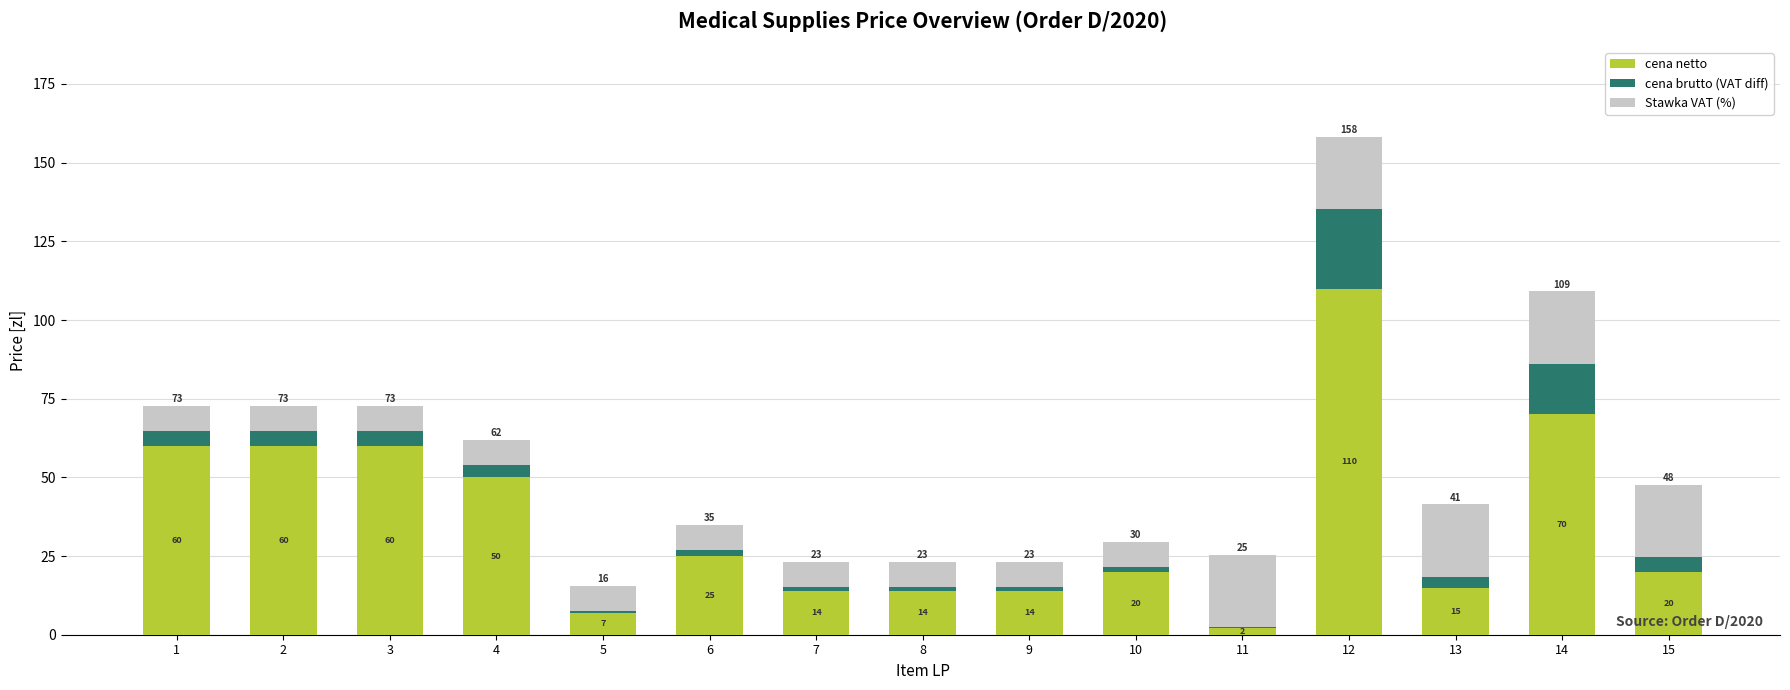

The cena netto series shows 87.9 at 3. True or false?

False